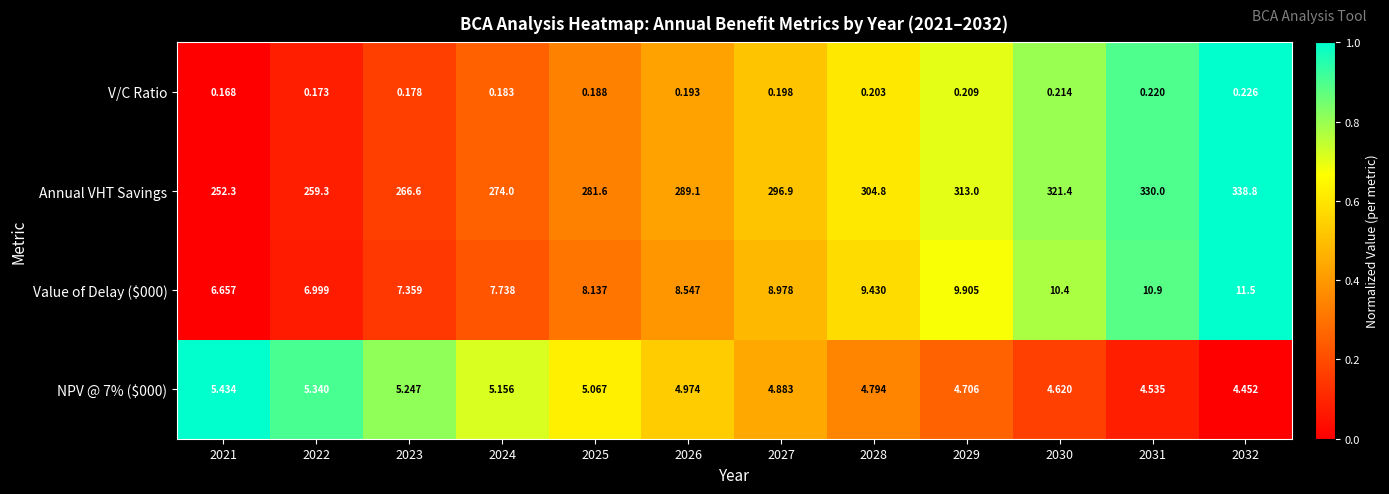

How many series are shown in this chart?

4